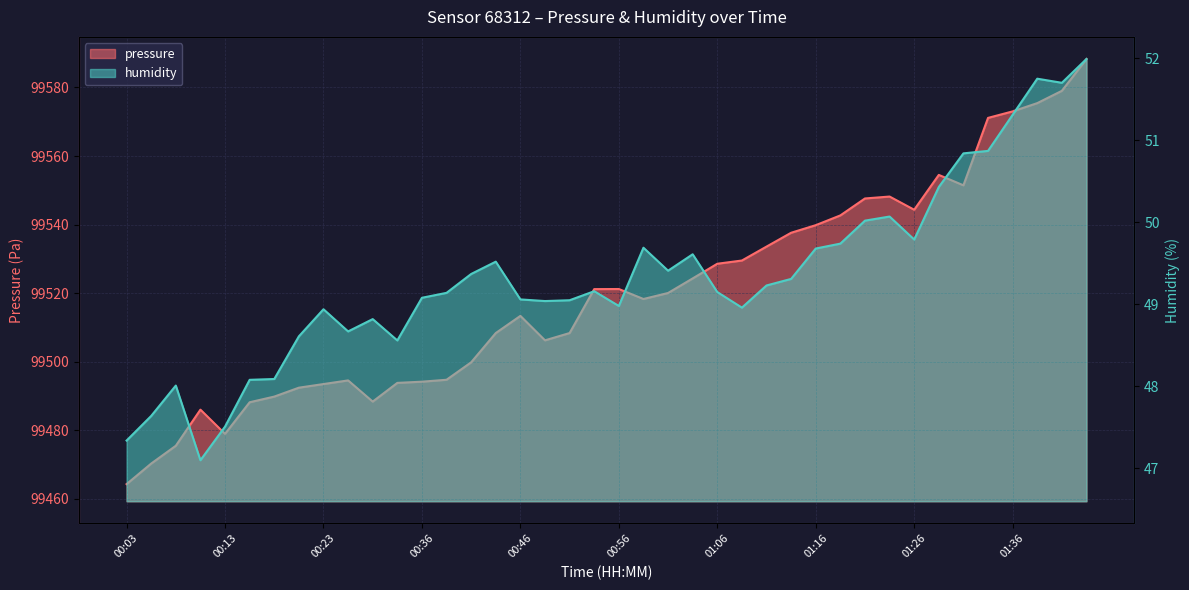

Reading left to right, extract all data points from this chart.

pressure: 99464.3	99470.3	99475.5	99486.0	99479.0	99488.2	99489.8	99492.4	99493.5	99494.6	99488.4	99493.8	99494.2	99494.8	99499.8	99508.4	99513.4	99506.2	99508.4	99521.2	99521.2	99518.3	99520.1	99524.3	99528.6	99529.5	99533.6	99537.6	99539.8	99542.7	99547.6	99548.2	99544.3	99554.5	99551.5	99571.1	99573.0	99575.4	99579.0	99588.3
humidity: 47.3	47.6	48.0	47.1	47.5	48.1	48.1	48.6	48.9	48.7	48.8	48.6	49.1	49.1	49.4	49.5	49.1	49.0	49.0	49.2	49.0	49.7	49.4	49.6	49.1	49.0	49.2	49.3	49.7	49.7	50.0	50.1	49.8	50.4	50.8	50.9	51.3	51.8	51.7	52.0